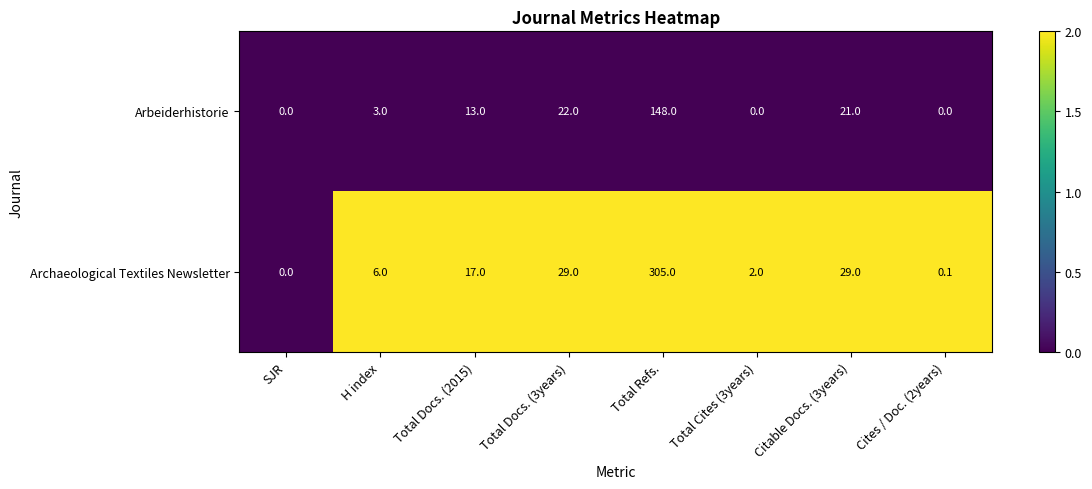

Which category has the highest value across all series?

Total Refs.